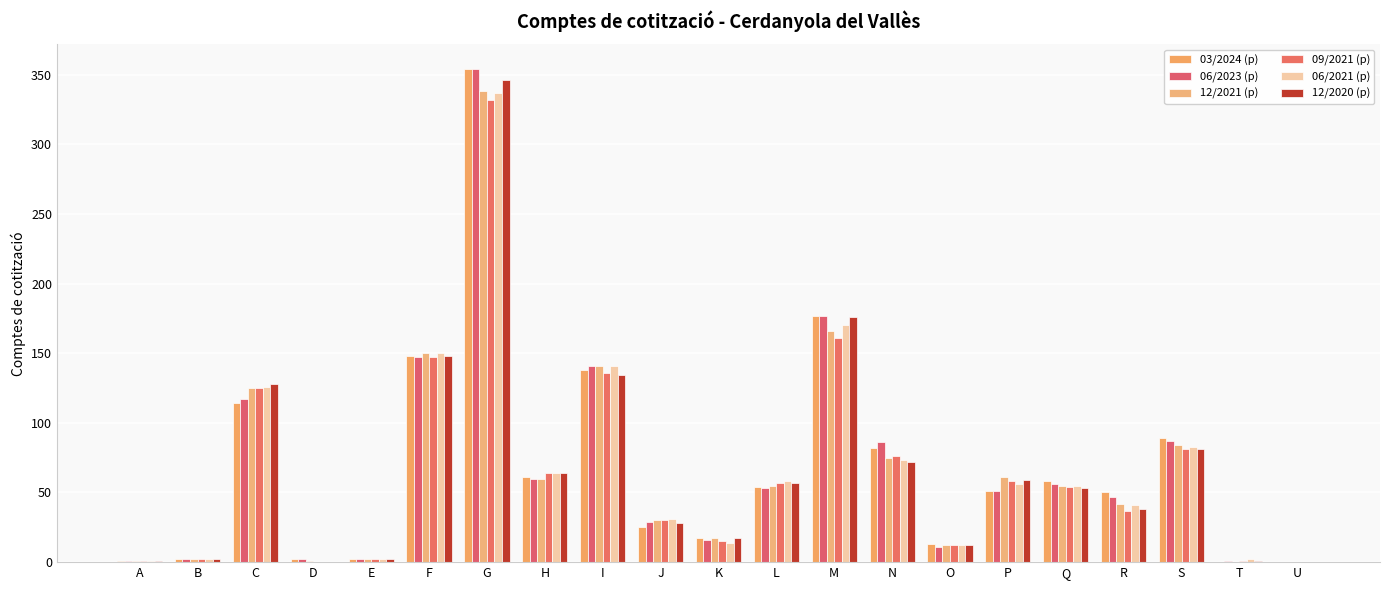

Is it true that 12/2021 (p) equals 1 at B?

False